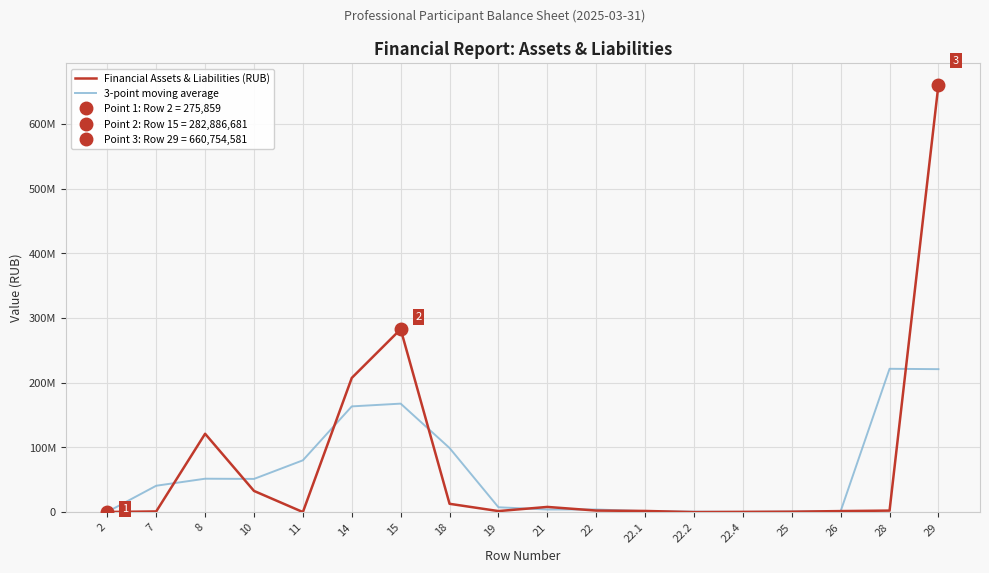

The 3-point moving average series shows 949996.1 at 21. True or false?

False